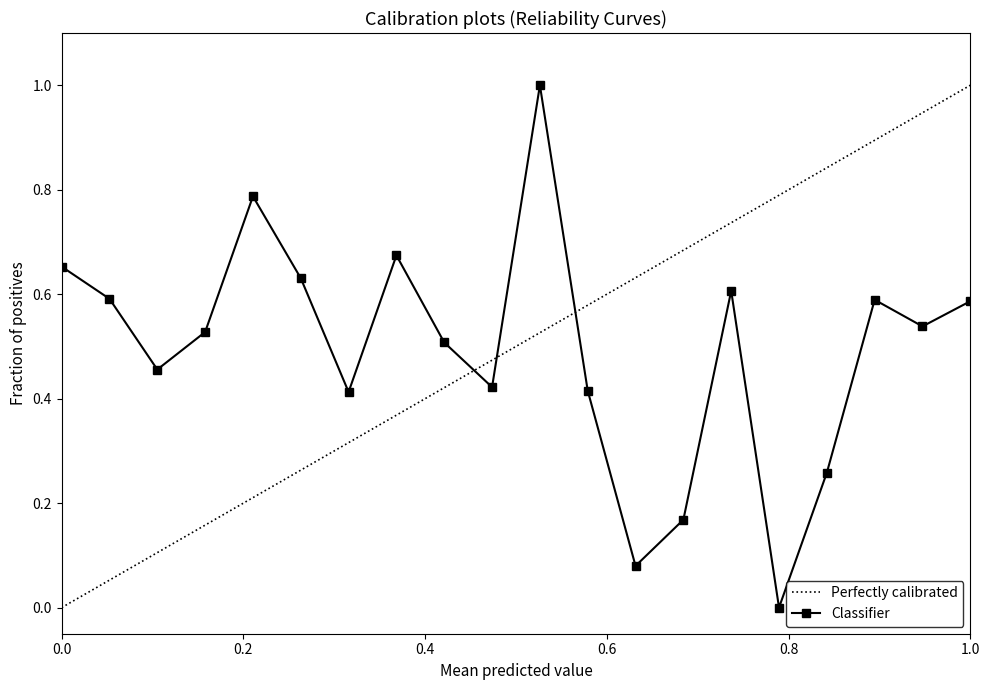

How many interior local valleys does the Classifier series have?

6